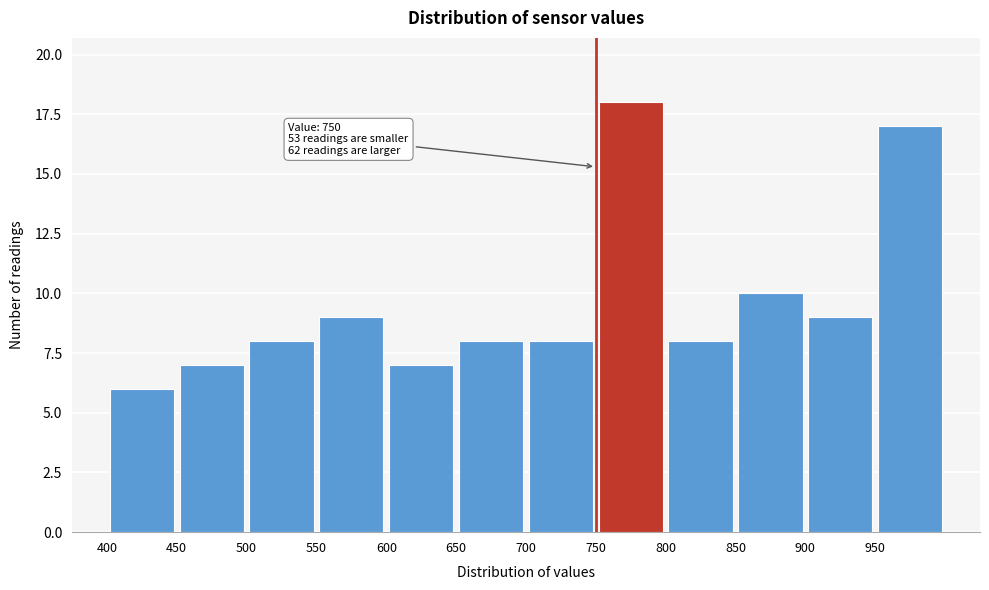

Over which range of the x-axis is the bar tallest?

750 to 800